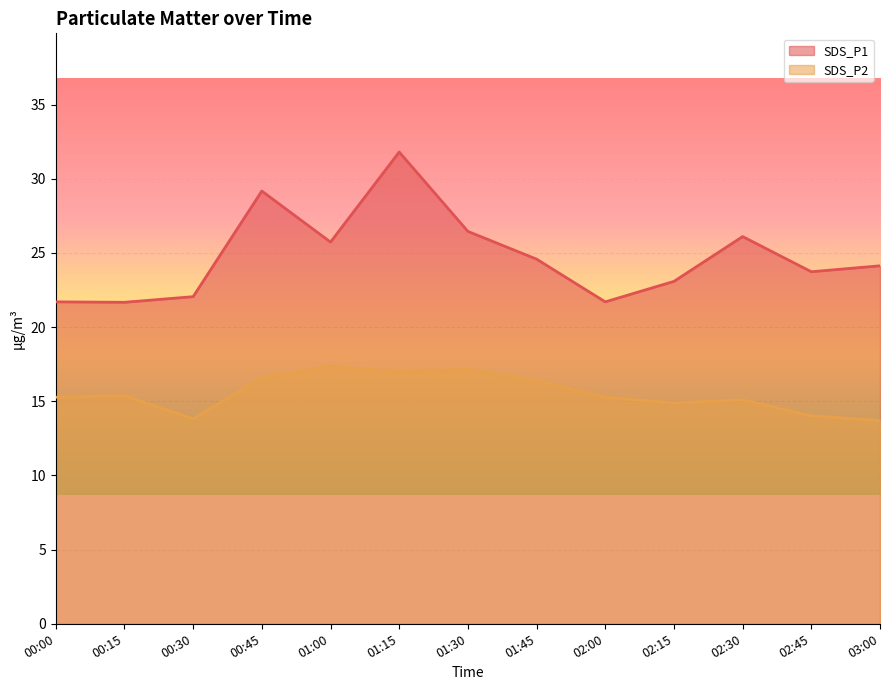

At which label does SDS_P2 reach its peak?

01:00